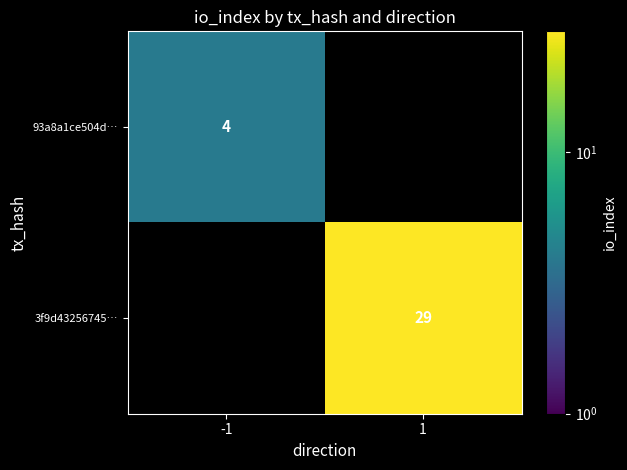

How many categories are shown in the chart?

2